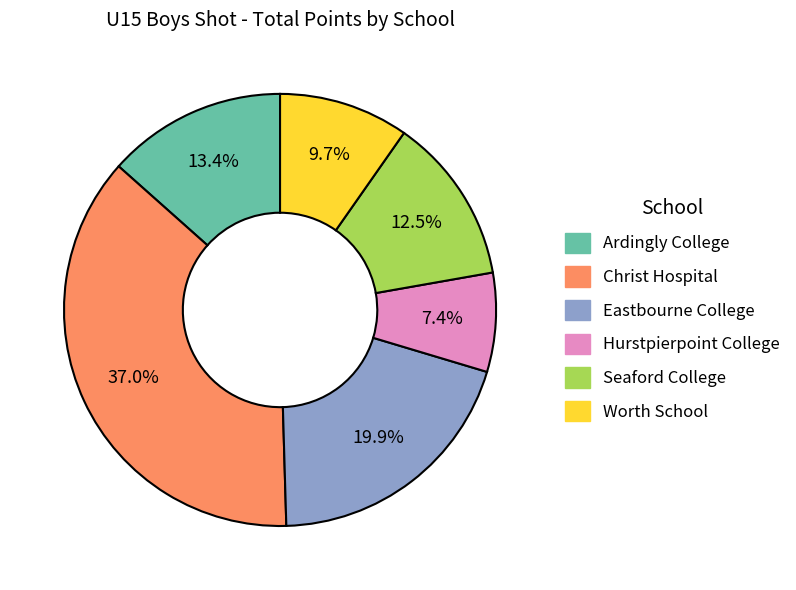

Does any single category account for the majority?

No